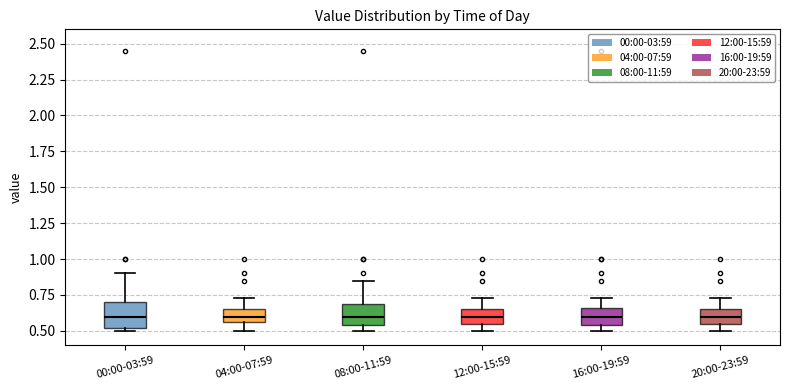

Reading left to right, read every box against the y-axis: the position of its median line, the range the box covers, and the ends of its whiskers. The values are not printed on the chart, so give them approximately, as read against the axis.

00:00-03:59: median 0.60, box 0.50 to 0.70, whiskers 0.50 (just below the box's lower edge) to 0.90
04:00-07:59: median 0.60, box 0.55 to 0.65, whiskers 0.50 to 0.75
08:00-11:59: median 0.60, box 0.55 to 0.70, whiskers 0.50 to 0.85
12:00-15:59: median 0.60, box 0.55 to 0.65, whiskers 0.50 to 0.75
16:00-19:59: median 0.60, box 0.55 to 0.65, whiskers 0.50 to 0.75
20:00-23:59: median 0.60, box 0.55 to 0.65, whiskers 0.50 to 0.75